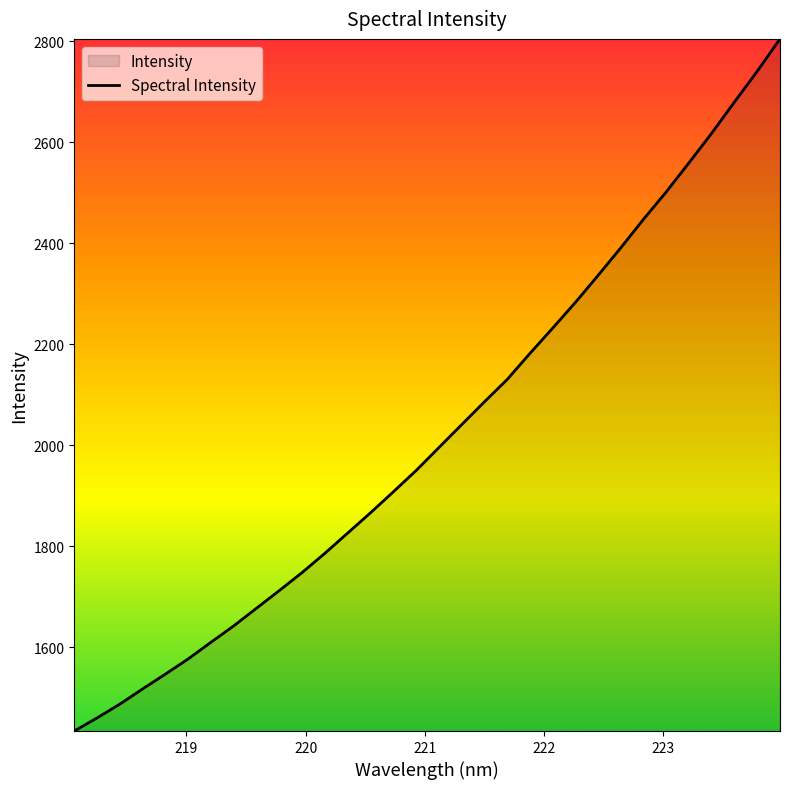

What is the smallest value displayed?

1434.6